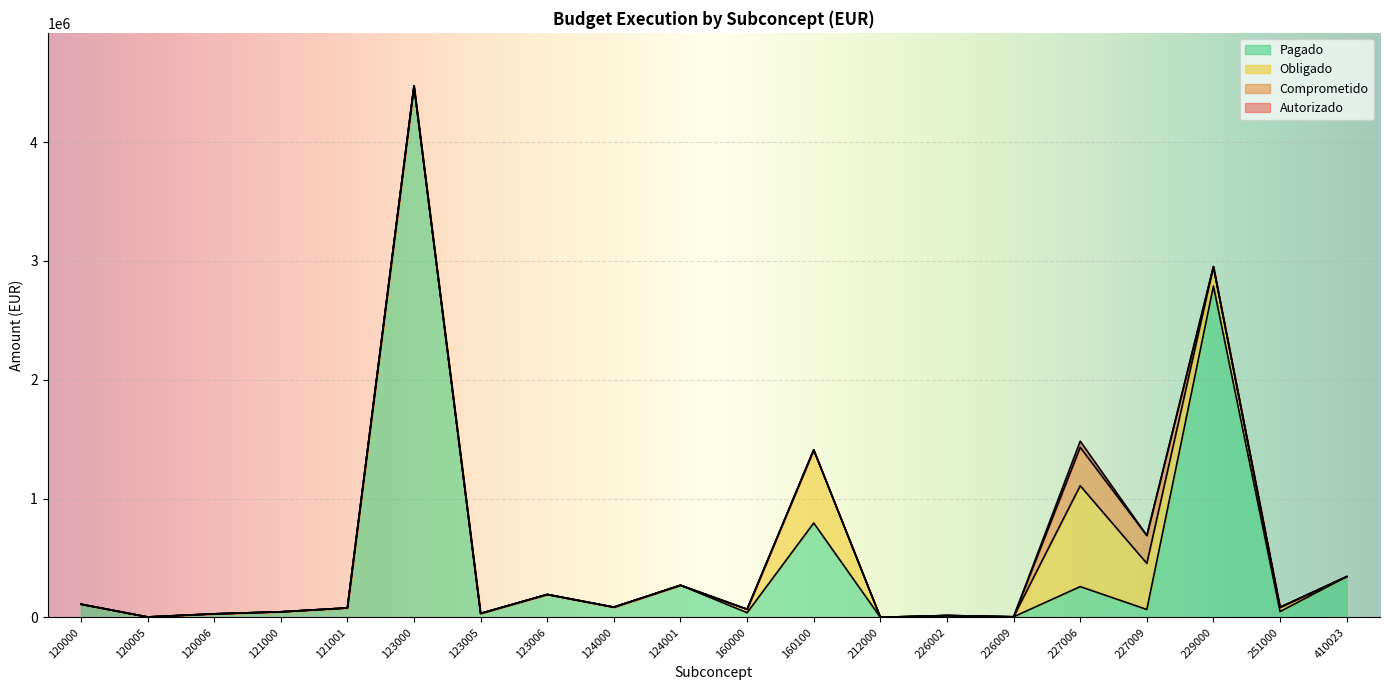

Which series changed the most between 120000 and 121000?

Autorizado